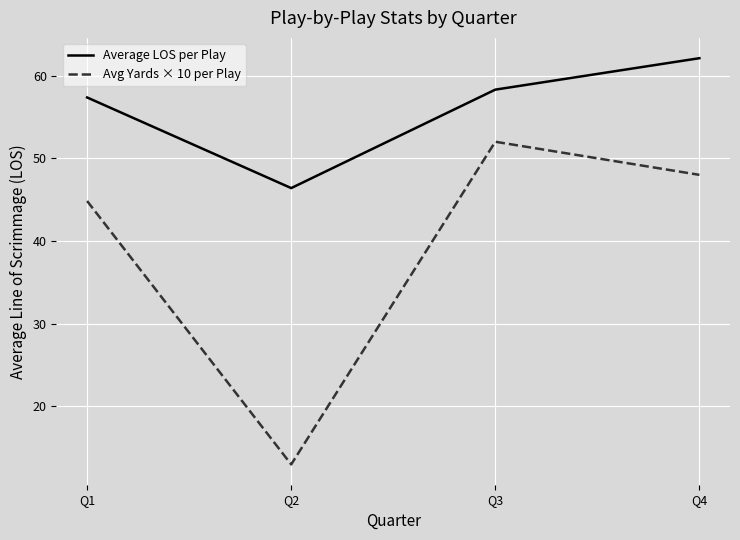

What are all the series names shown in the legend?

Average LOS per Play, Avg Yards × 10 per Play